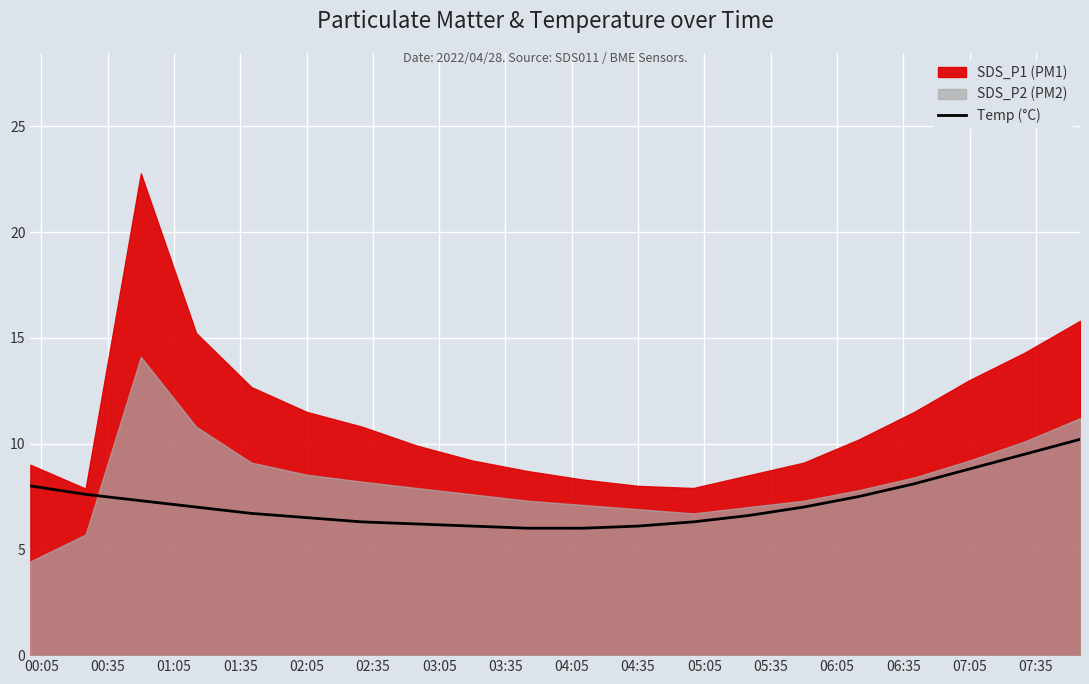

Is it true that the value at 03:05 is 6.3?

True